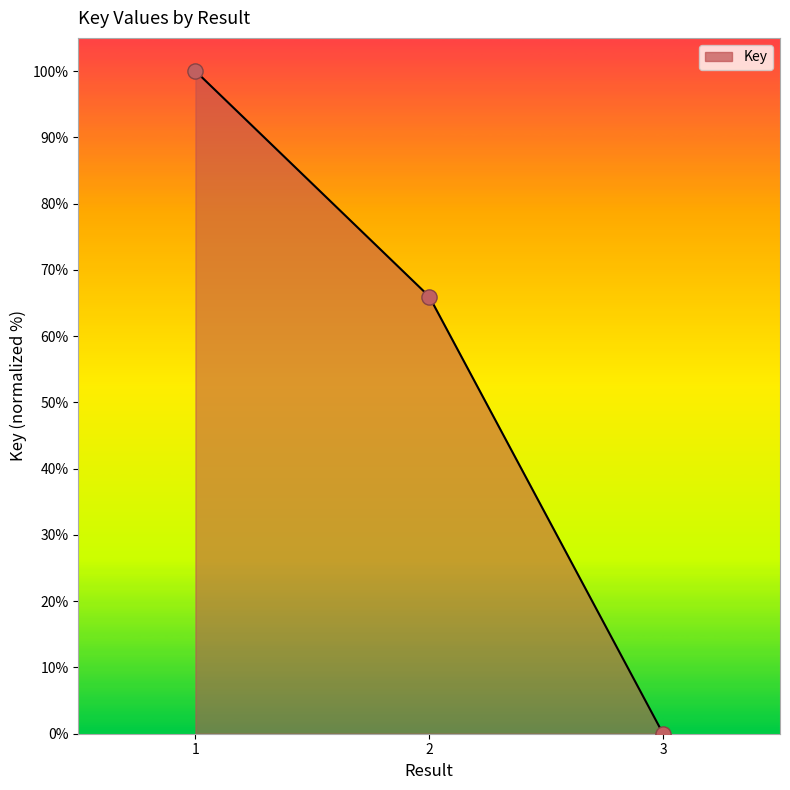

Approximately how many times larger is the value at 1 compared to 2?

1.5